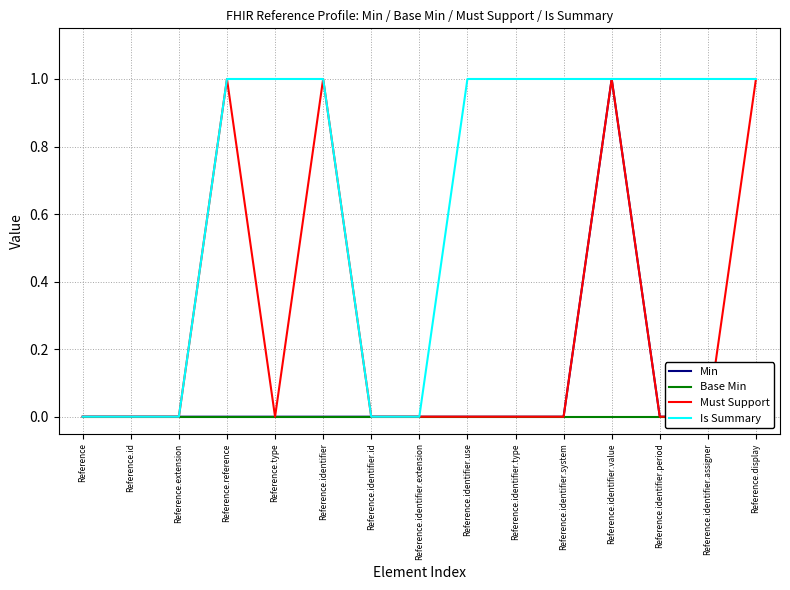

Does the chart display data point markers on the line(s)?

No